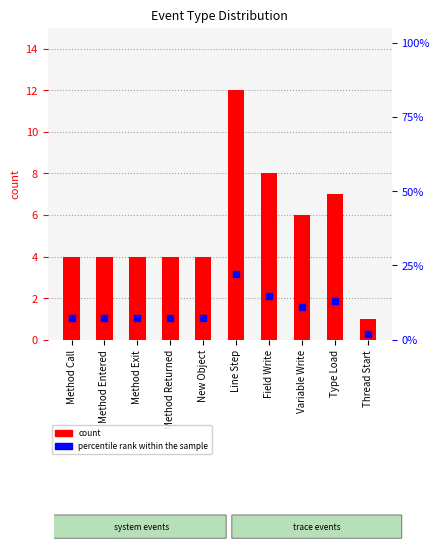

At which category is the sum across all series the highest?

Line Step